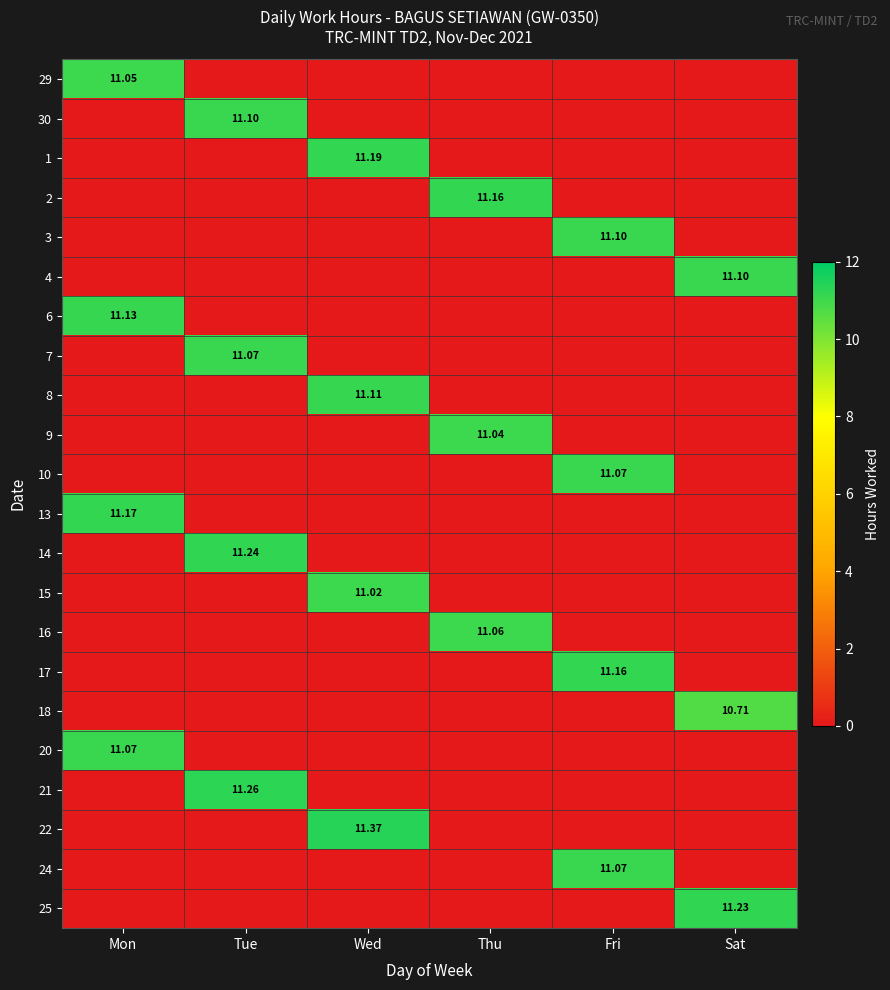

True or false: 2 has a value of 3.7 at Fri.

False